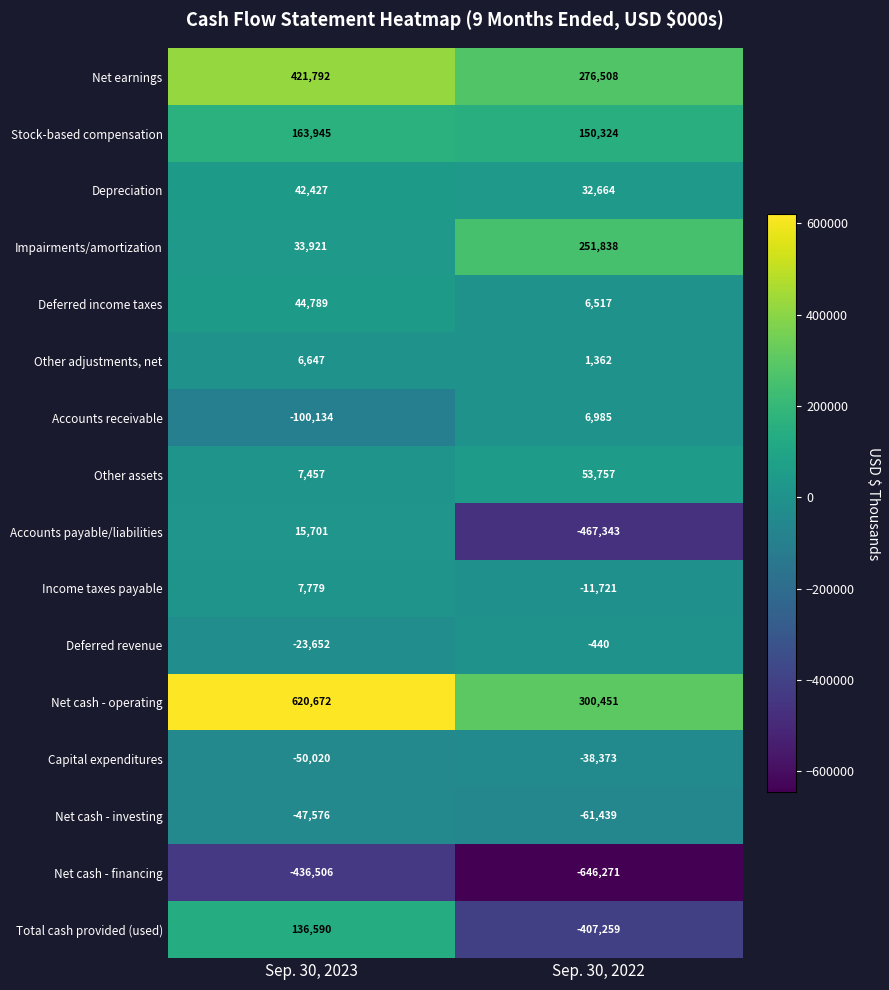

Which label corresponds to the largest value in the chart?

Sep. 30, 2023